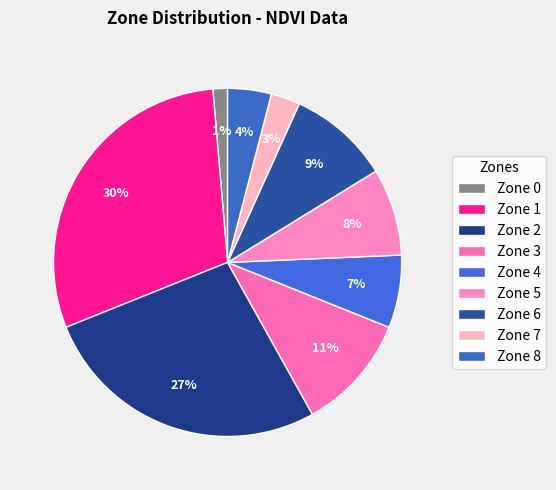

How many segments does this pie chart have?

9